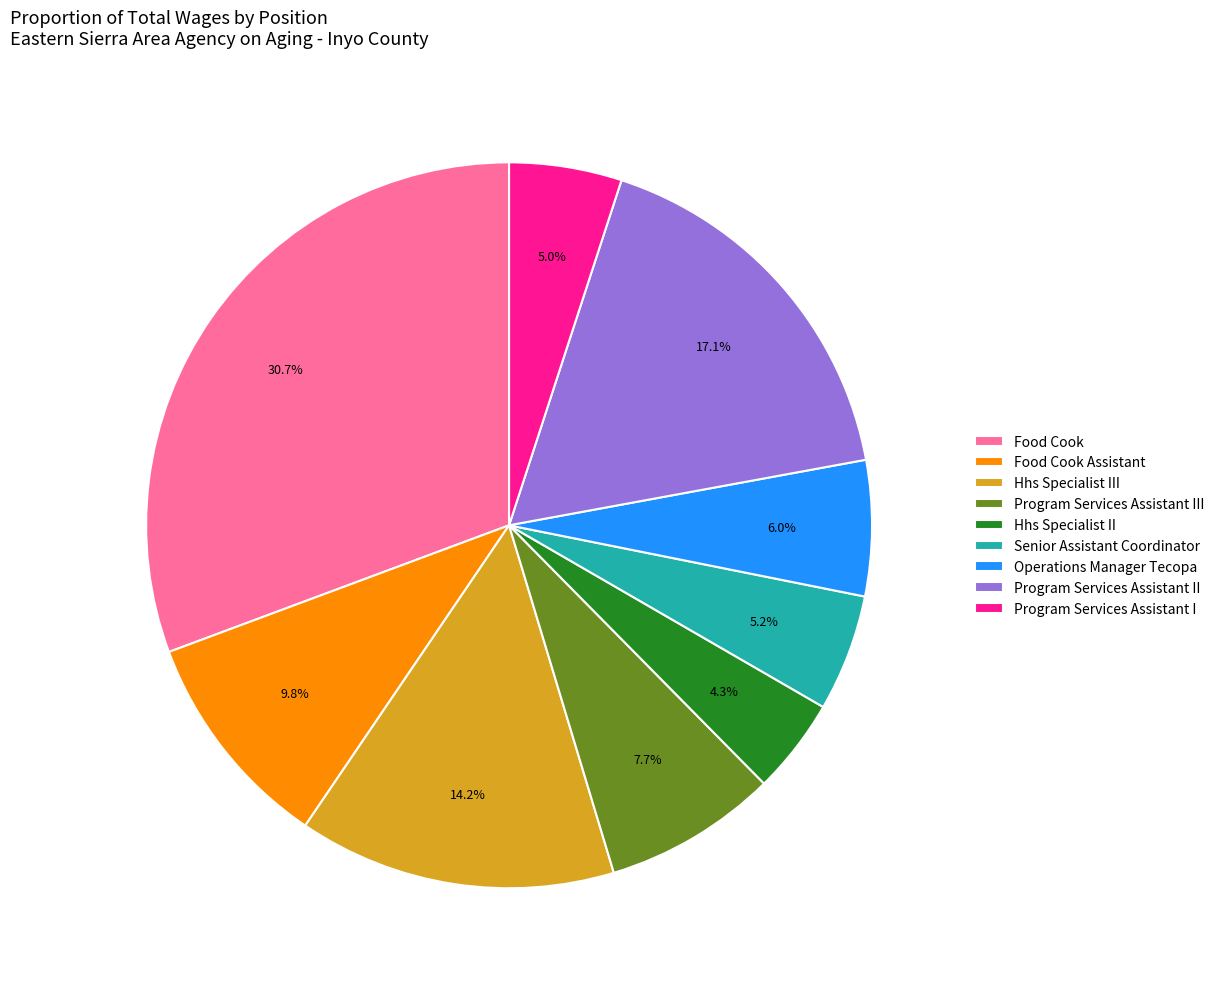

Is Operations Manager Tecopa the majority of the pie?

No